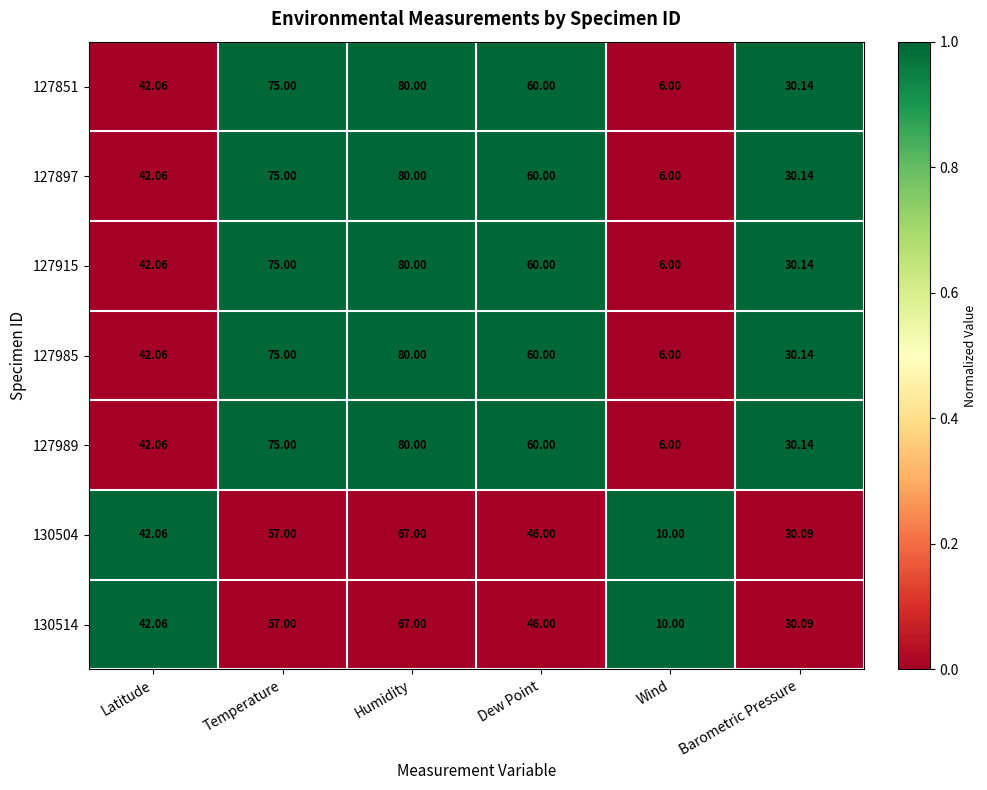

At which label is 130504 closest to 38?

Latitude